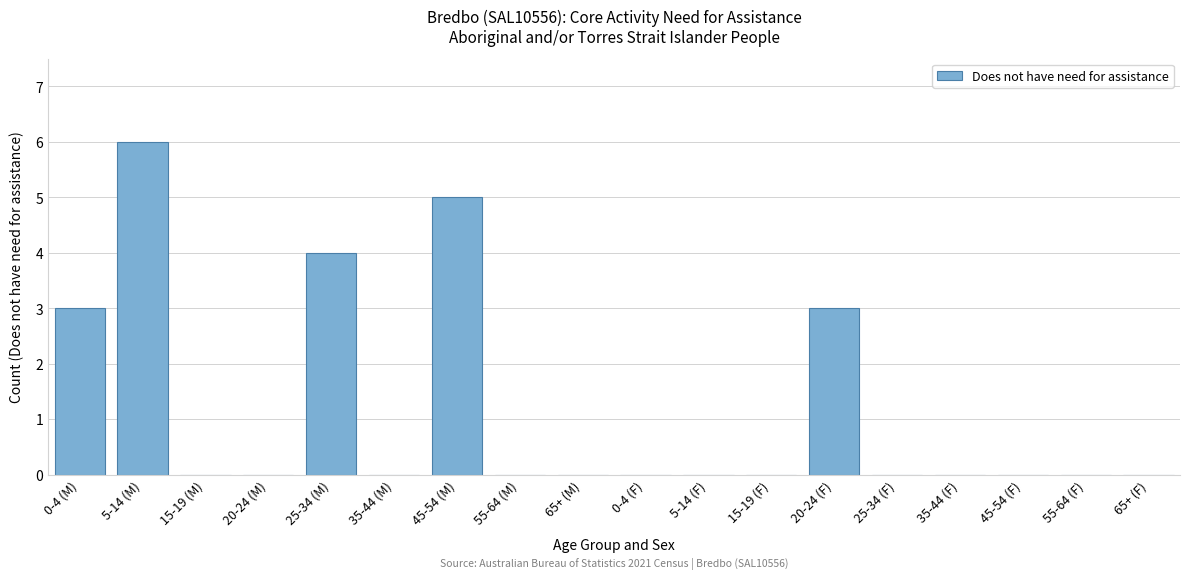

Reading right to left, transcribe all the data shown in this chart.

65+ (F)=0	55-64 (F)=0	45-54 (F)=0	35-44 (F)=0	25-34 (F)=0	20-24 (F)=3	15-19 (F)=0	5-14 (F)=0	0-4 (F)=0	65+ (M)=0	55-64 (M)=0	45-54 (M)=5	35-44 (M)=0	25-34 (M)=4	20-24 (M)=0	15-19 (M)=0	5-14 (M)=6	0-4 (M)=3